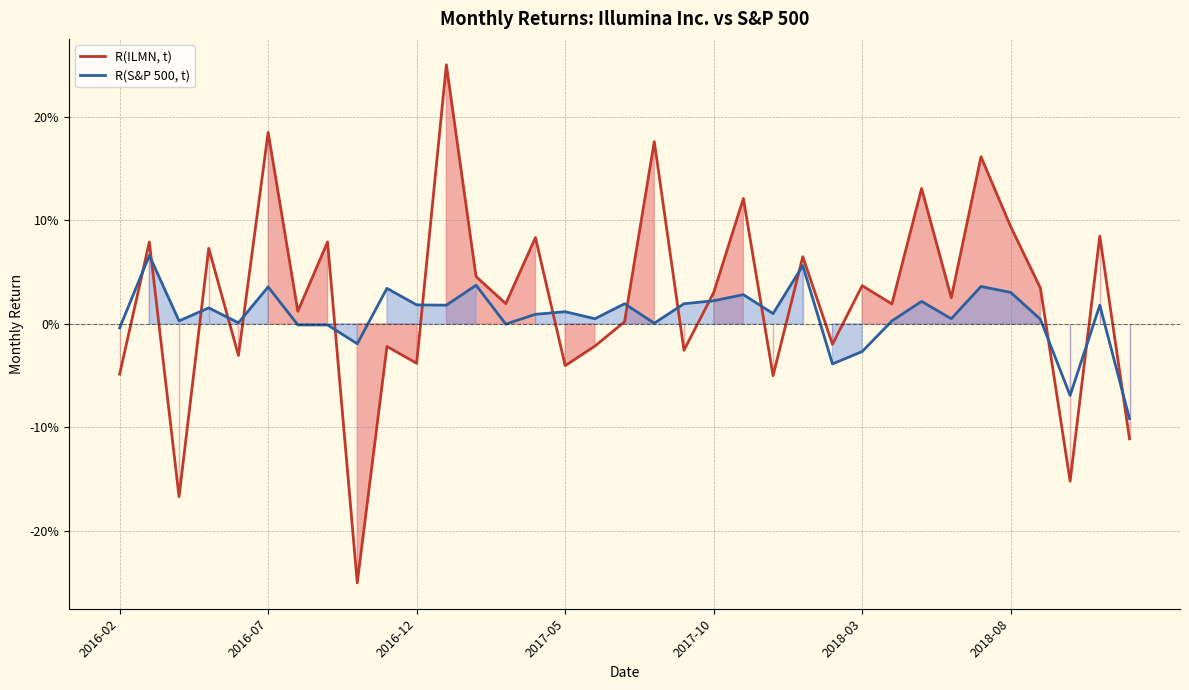

Rank the series by their maximum value, from highest to lowest.

R(ILMN, t), R(S&P 500, t)